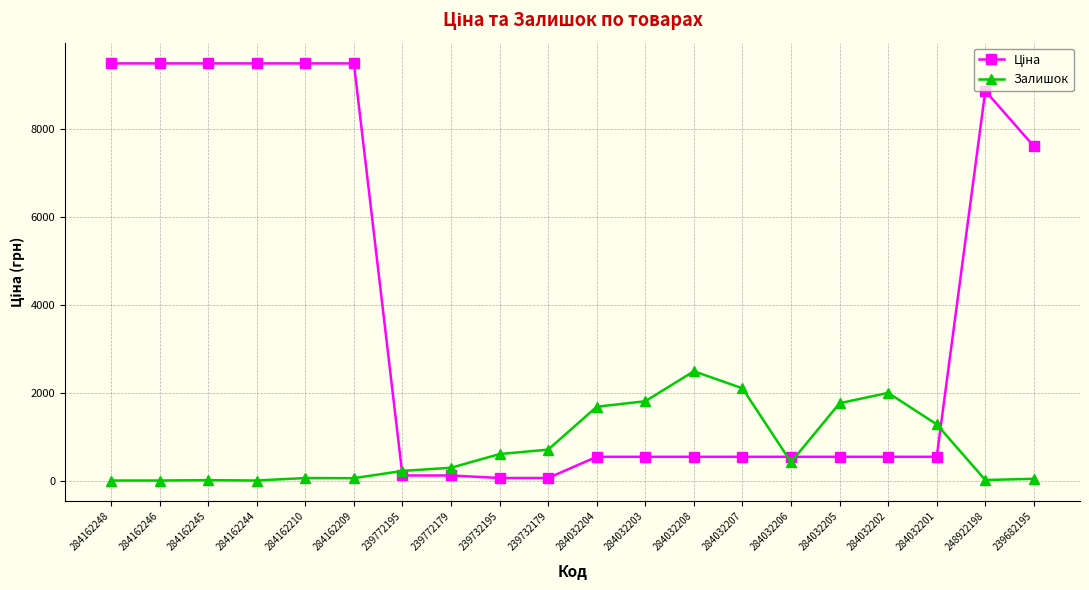

Count the number of data series in this chart.

2